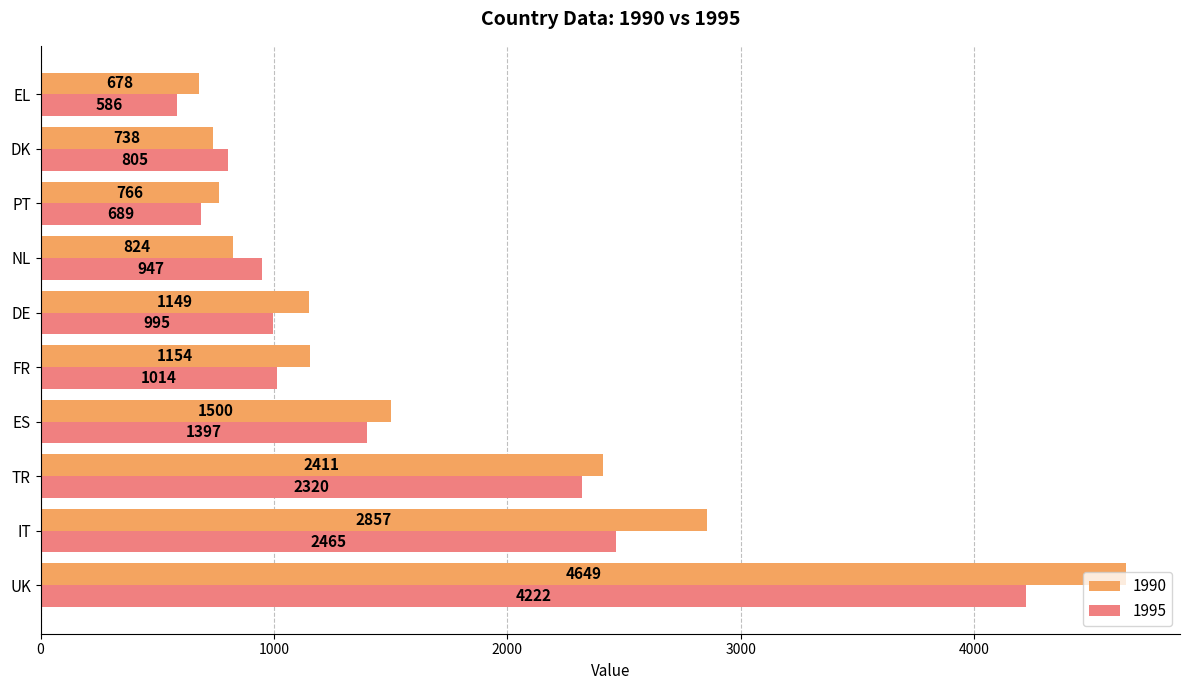

How many distinct data groups are displayed?

2